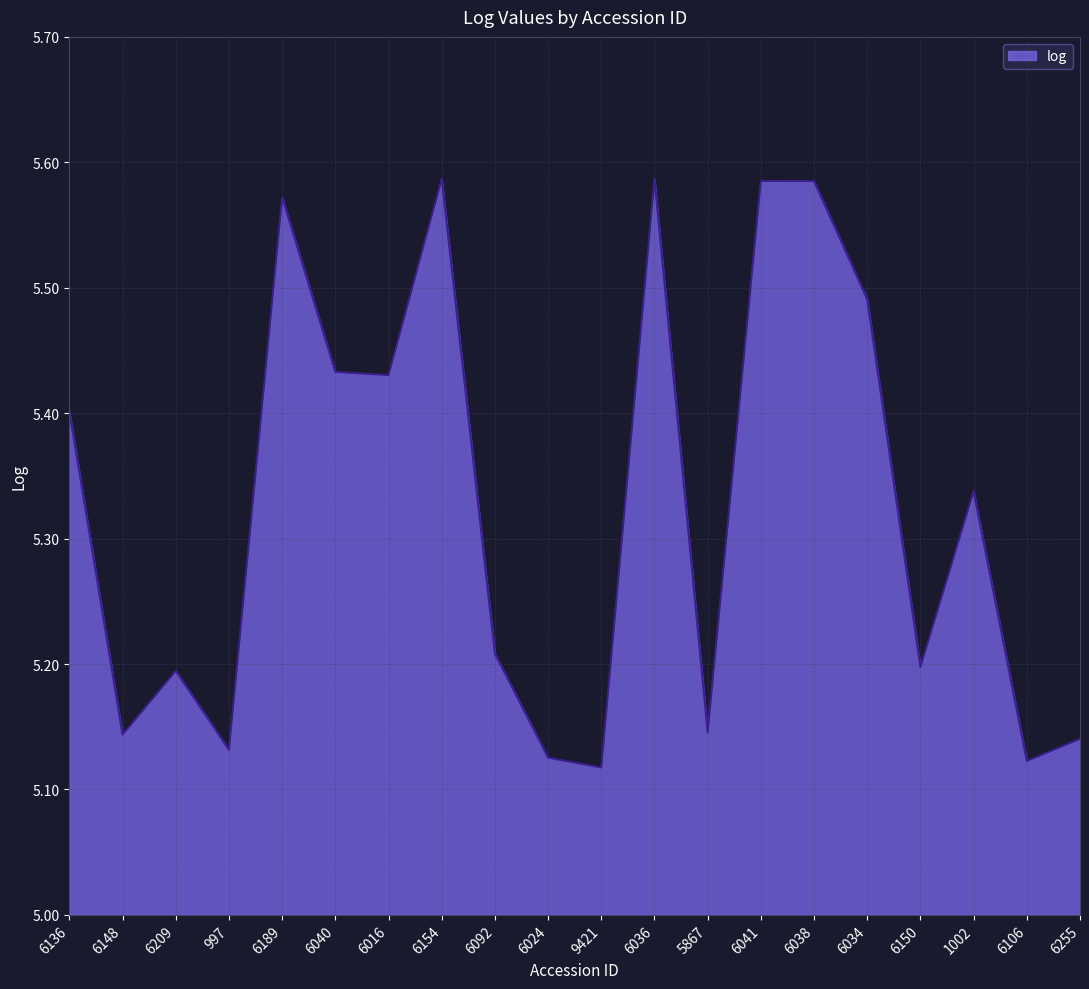

The value at 6036 is 7.5. True or false?

False